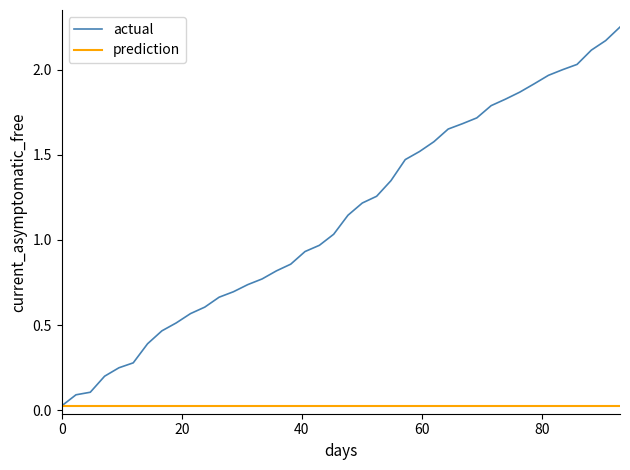

Does the chart have visible grid lines?

No